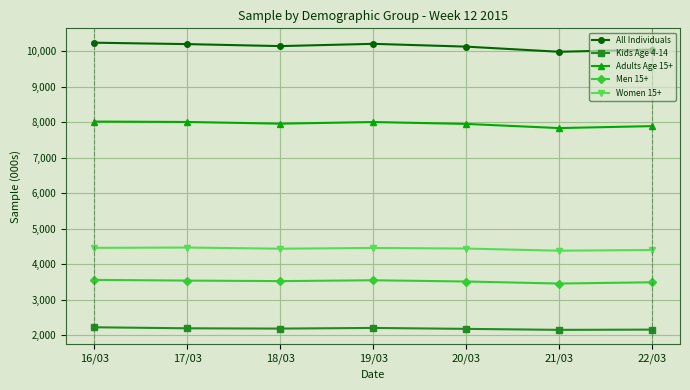

What is the highest value of the All Individuals series?

10238